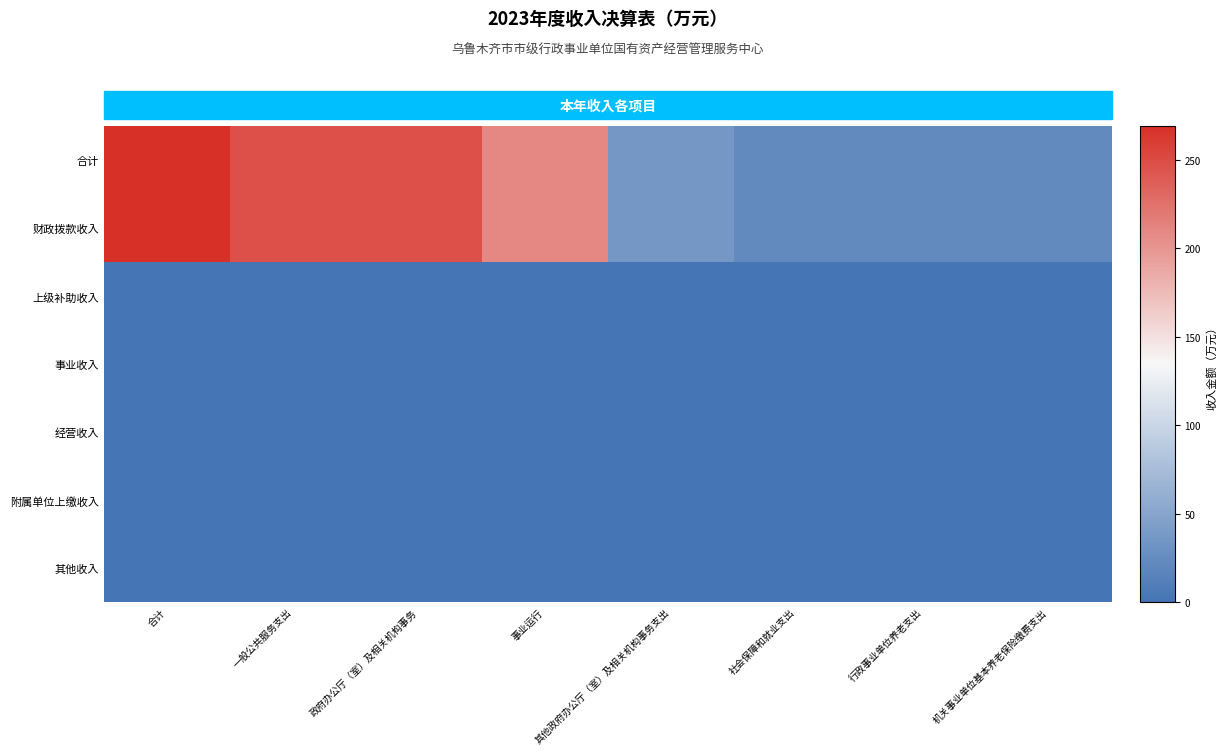

What is the maximum value shown in the chart?

269.2